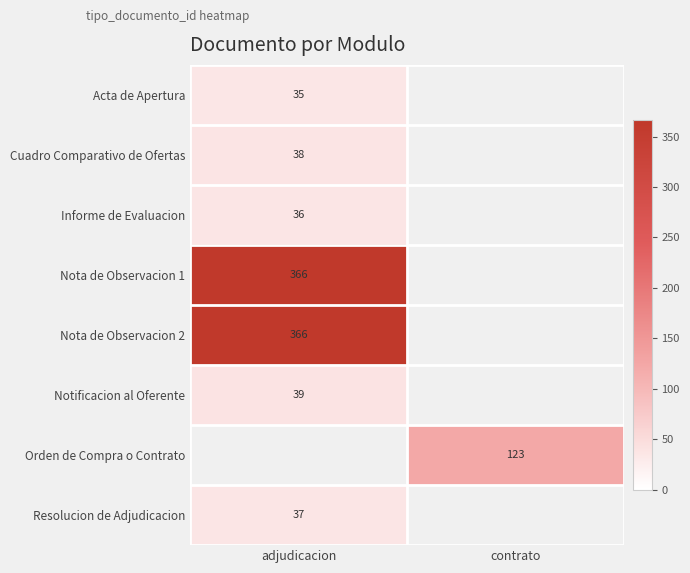

What is the greatest value displayed?

366.0